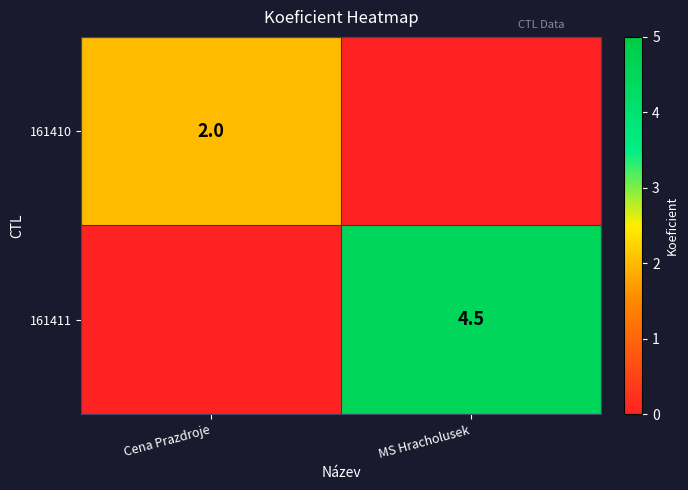

The value of 161410 at Cena Prazdroje is 3.4. True or false?

False